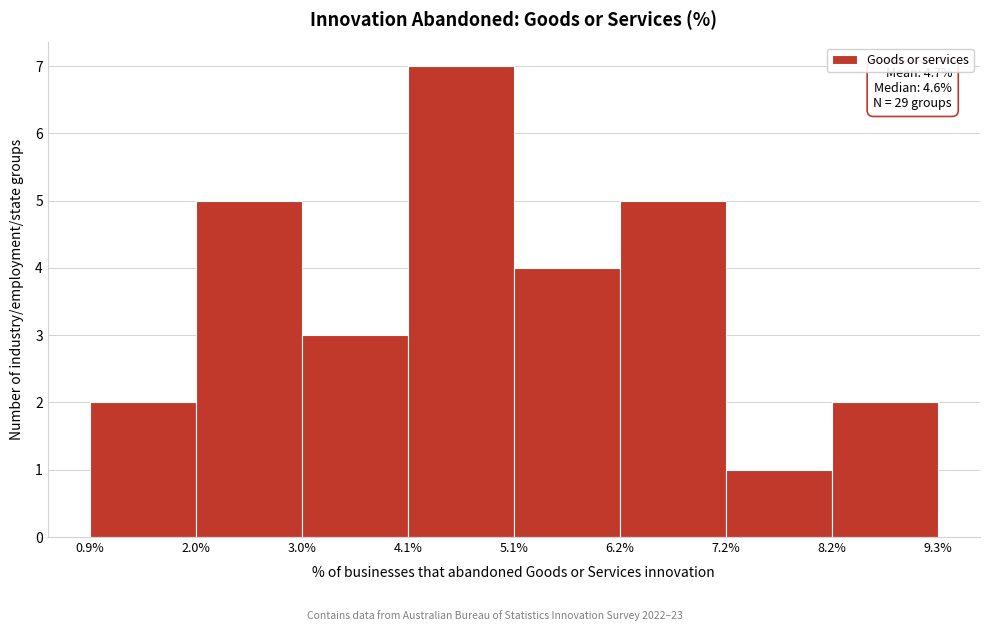

Which range on the x-axis has the tallest bar?

4.1% to 5.1%